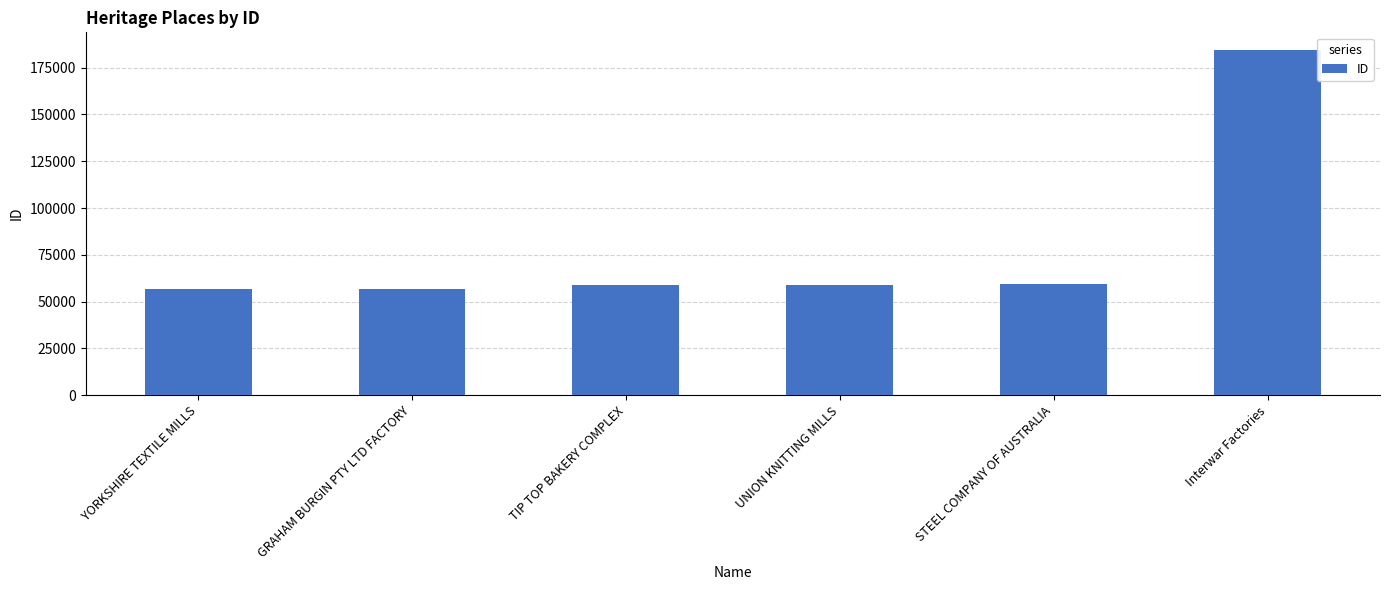

What is the difference between the maximum and minimum values?

128240